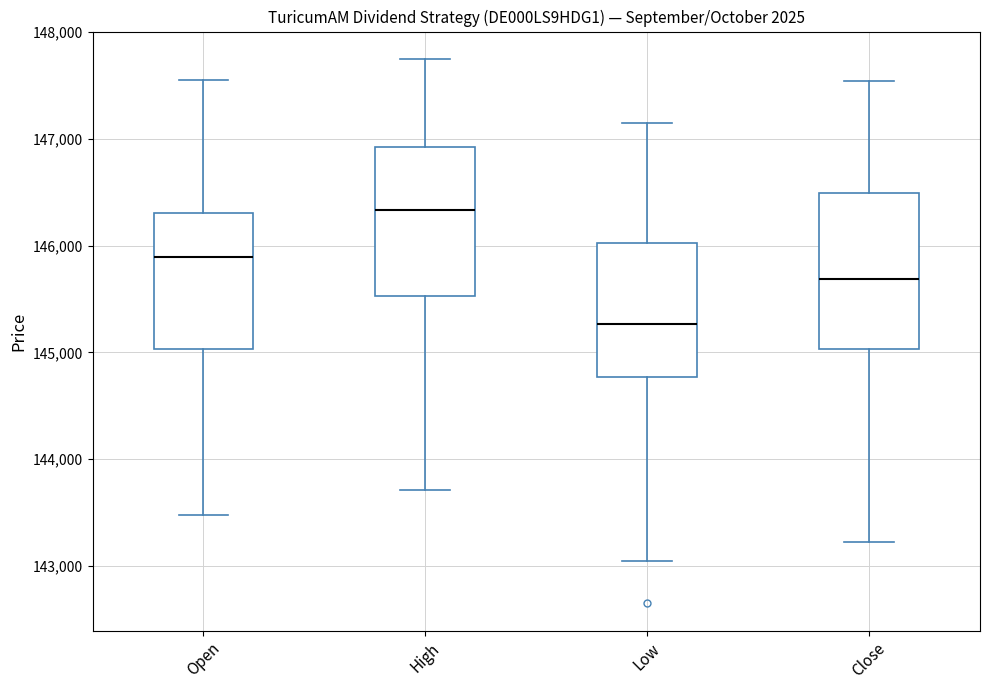

Reading left to right, transcribe this box plot: for each box, give where its median line is, the range the box spans, and where its two whiskers end, as read against the y-axis. The values are not printed on the chart, so give them approximately, as read against the axis.

Open: median 145900, box 145000 to 146300, whiskers 143500 to 147600
High: median 146300, box 145500 to 146900, whiskers 143700 to 147800
Low: median 145300, box 144800 to 146000, whiskers 143000 to 147100
Close: median 145700, box 145000 to 146500, whiskers 143200 to 147500